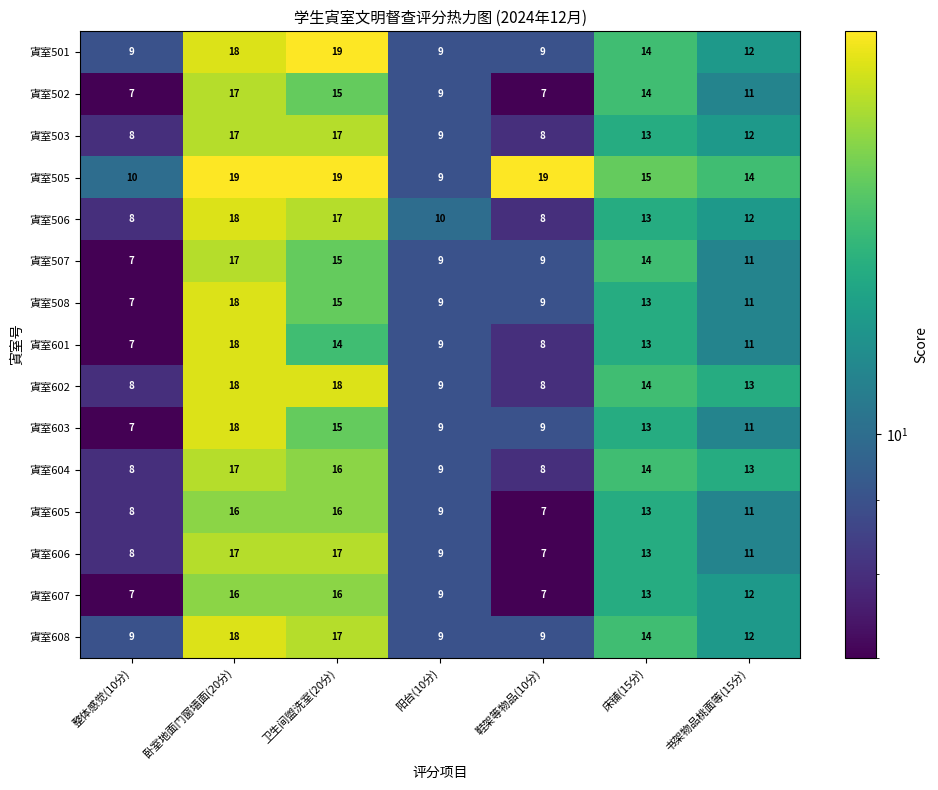

What value does the 寊室506 series have at 鞋架等物品(10分), to the nearest 10?

10